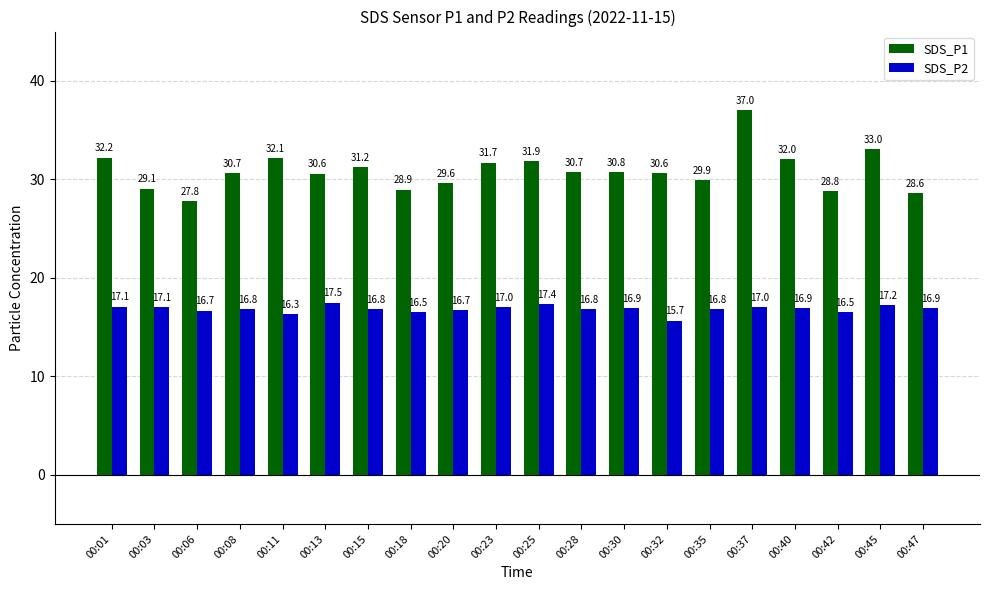

What is the spread (max minus min) of values at 00:25?

14.5